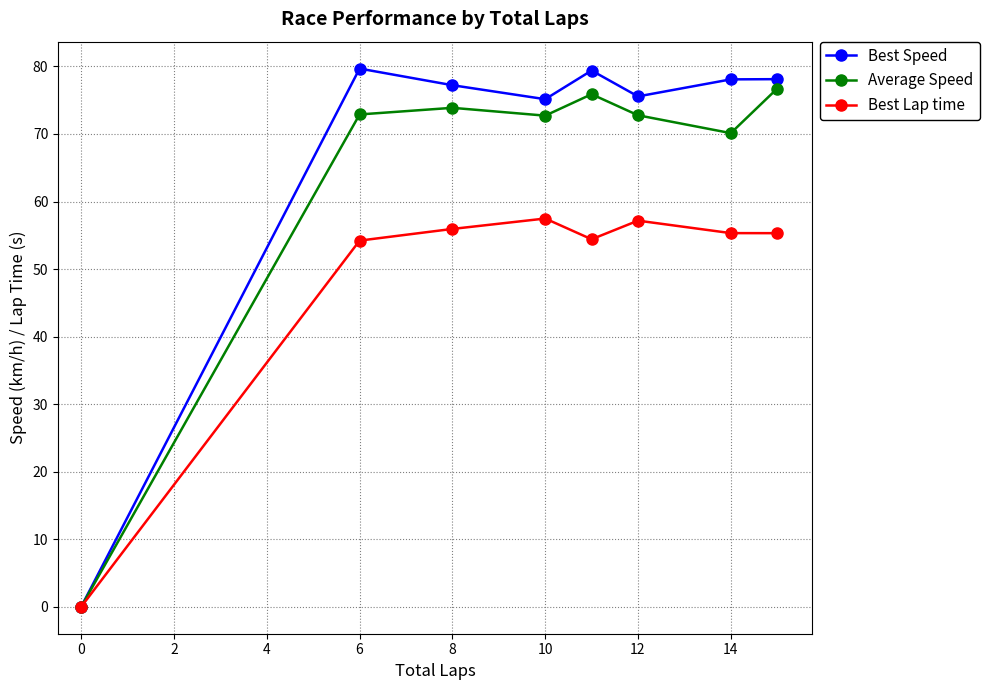

True or false: Average Speed has more than 2 interior local peaks.

False